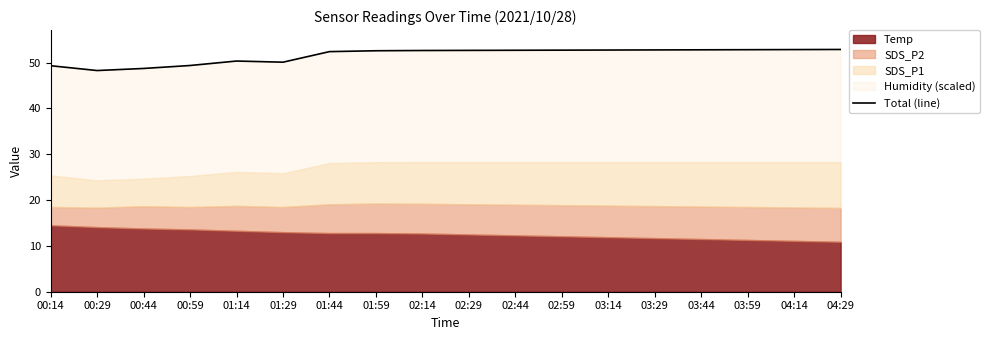

What is the difference between the second highest and minimum values?

4.6